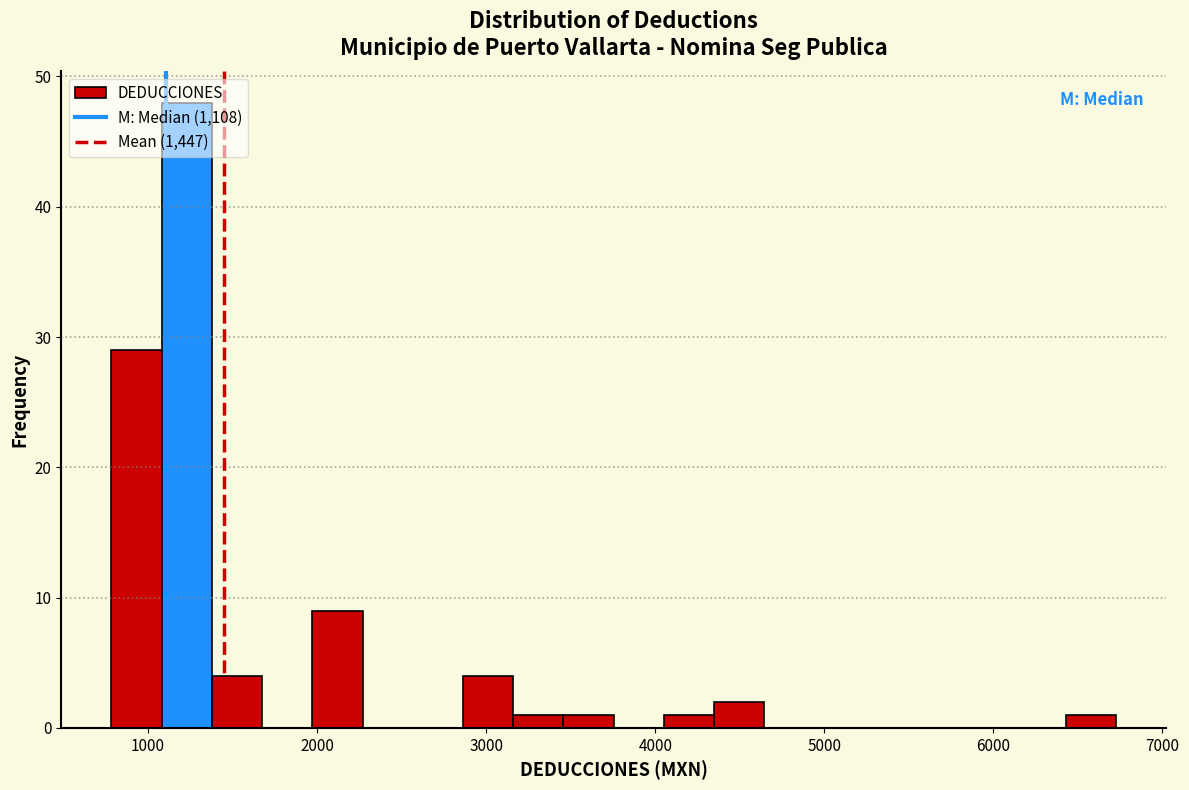

Read against the x-axis, roughly where is the centre of the tallest bar?

1200